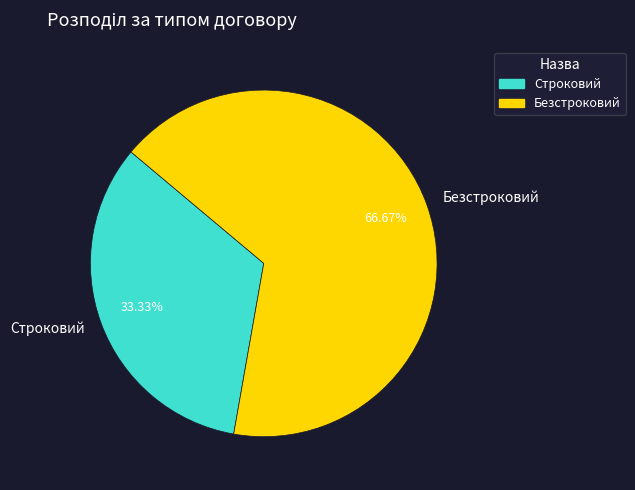

What is the majority slice?

Безстроковий